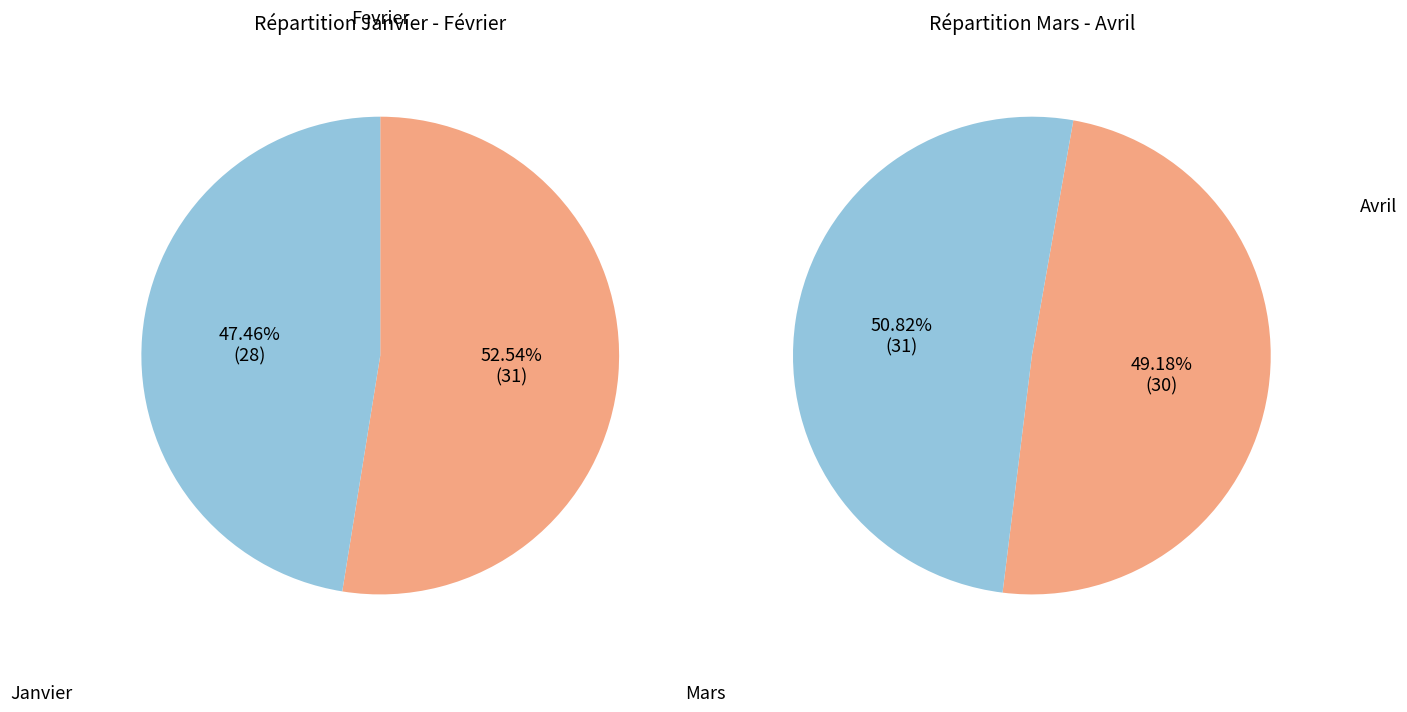

How many segments does this pie chart have?

4